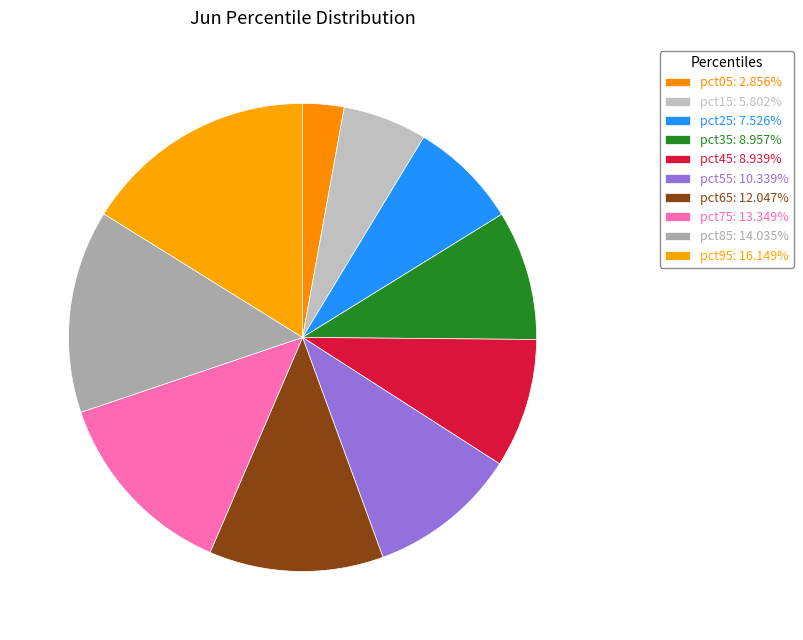

Count the number of slices in the pie.

10